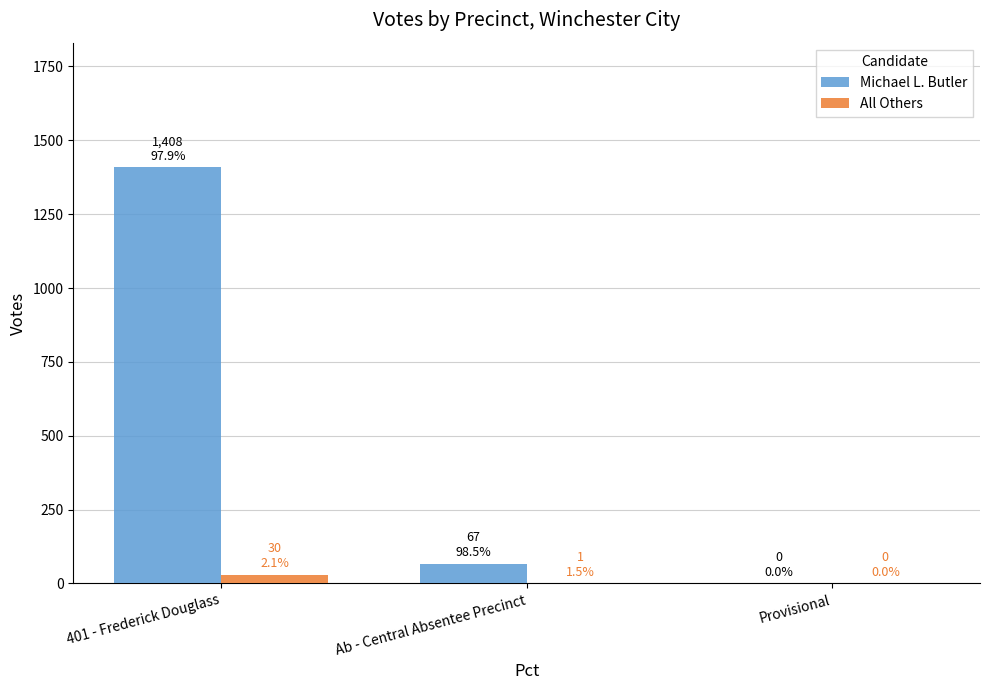

What is the sum of all All Others values?

31